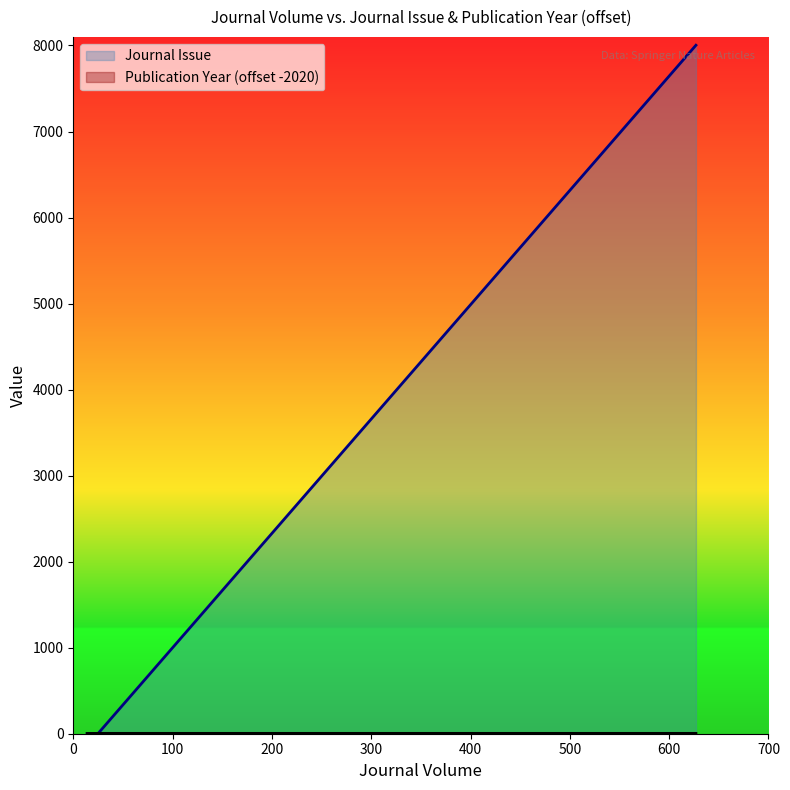

List the series in order of their overall mean, highest first.

Journal Issue, Publication Year